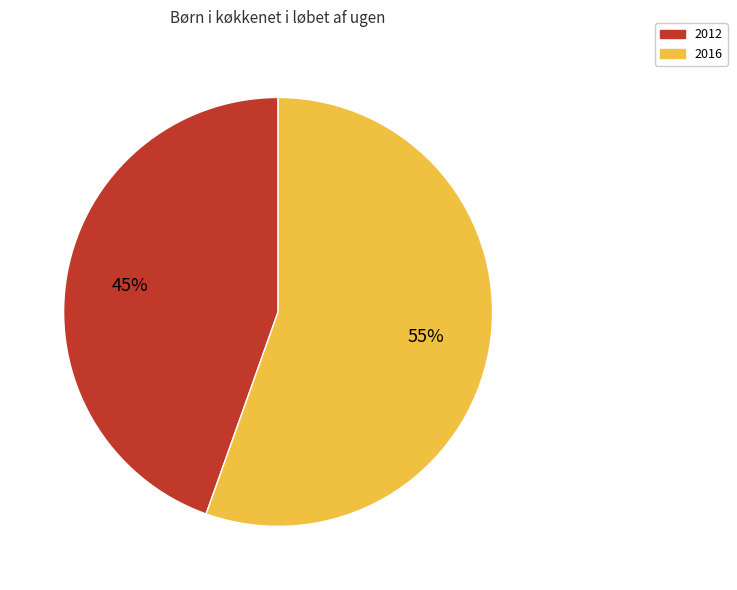

Which category has the biggest portion of the pie?

2016